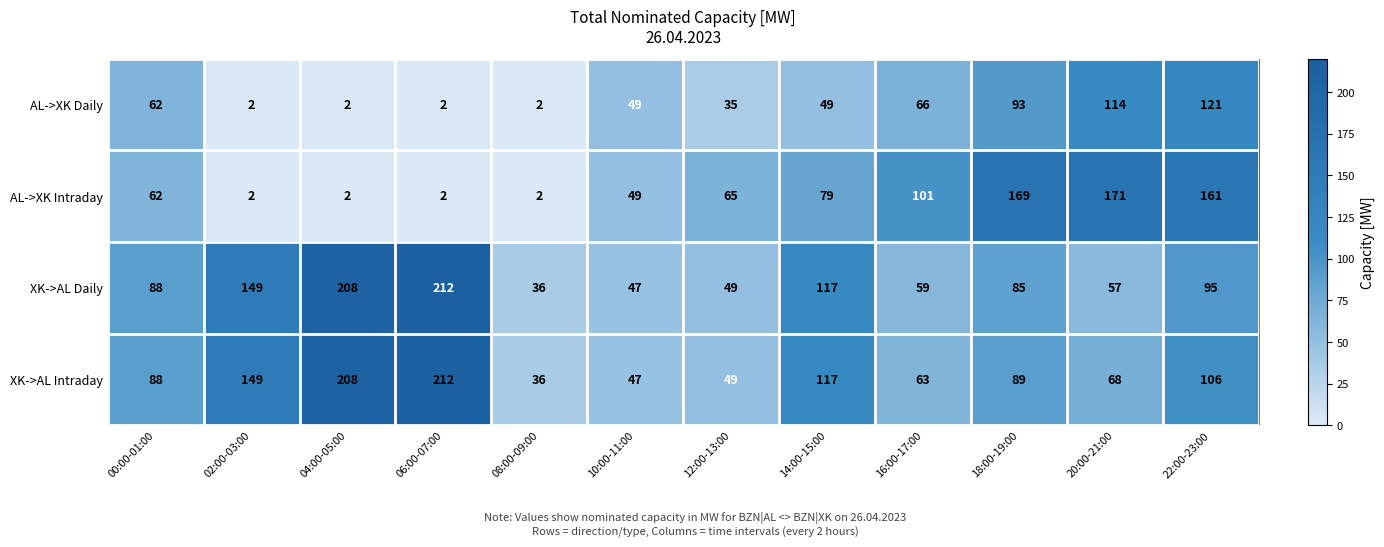

At which category is the sum across all series the highest?

22:00-23:00